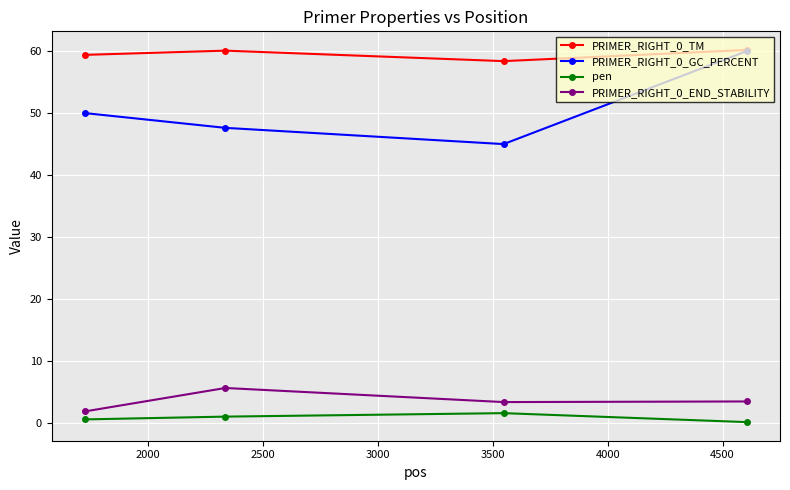

At how many categories does at least one series exceed 11?

4